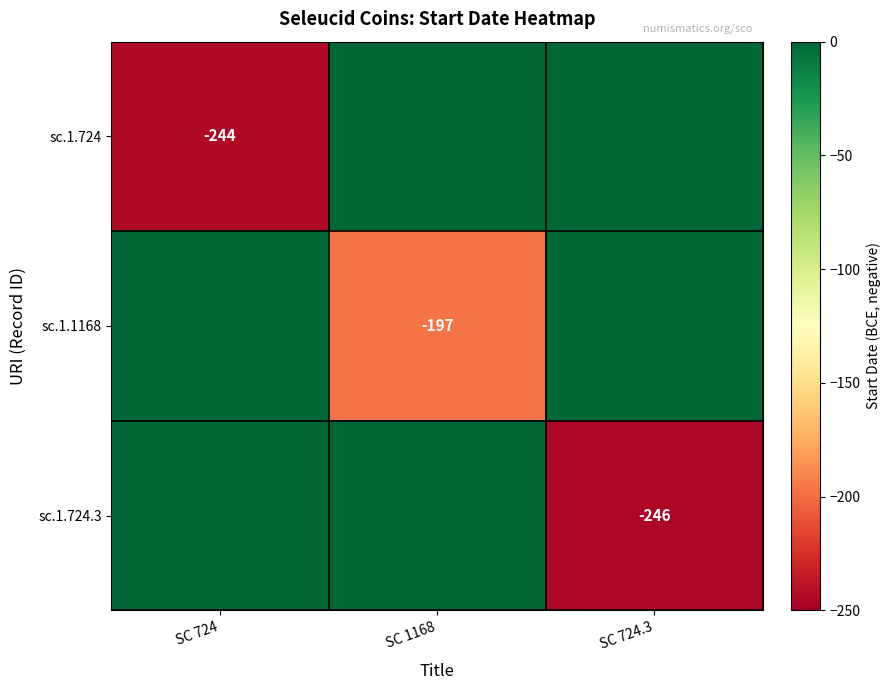

Is it true that sc.1.1168 equals -303 at SC 1168?

False